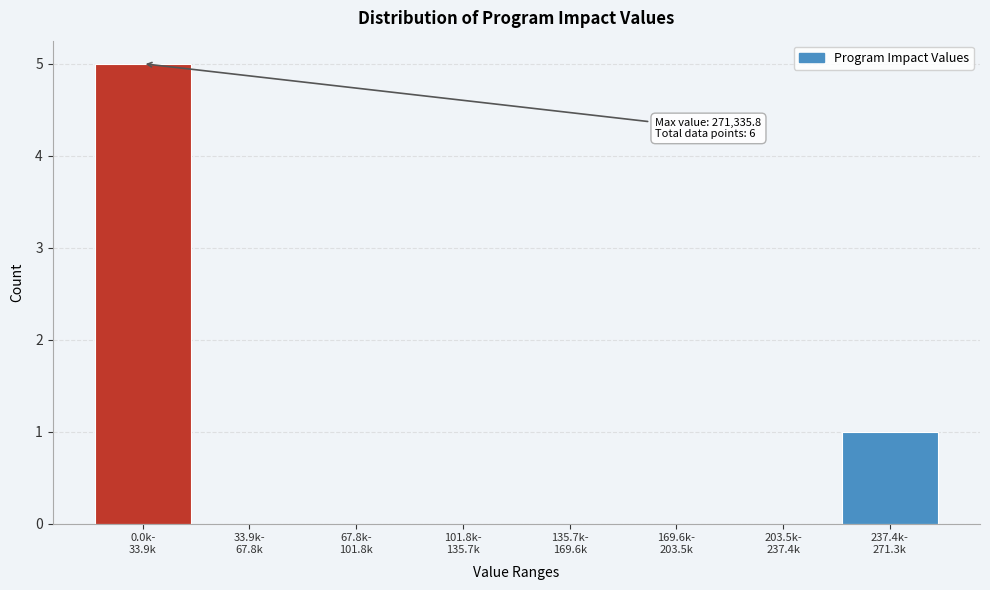

What is the sum of all values?

6